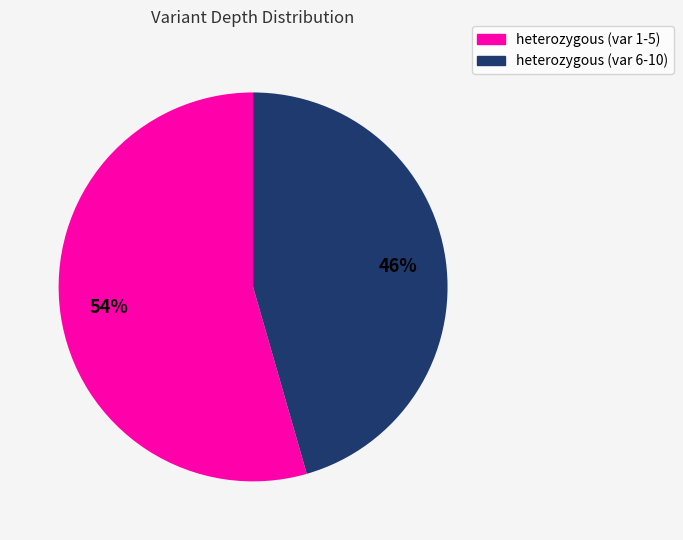

Is there a majority slice in this chart?

Yes